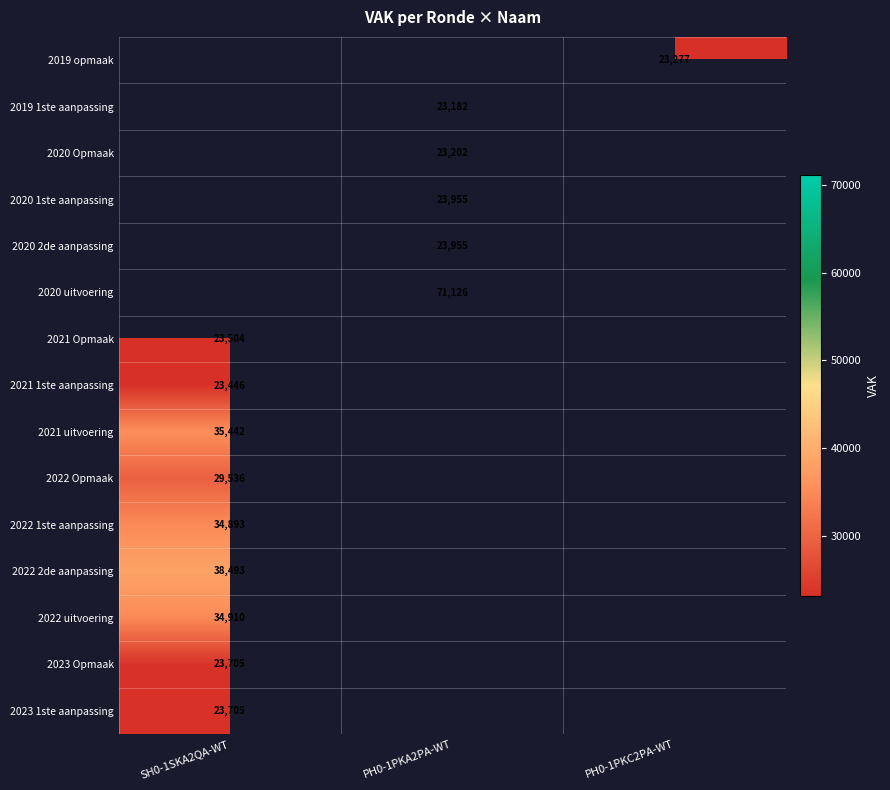

True or false: 2020 uitvoering has a value of 71126 at PH0-1PKA2PA-WT.

True